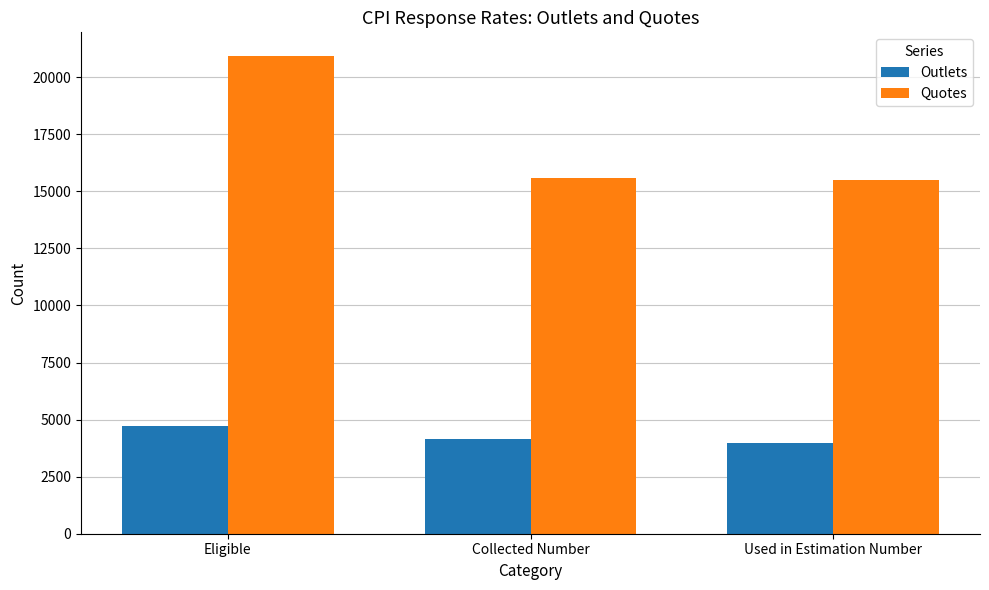

How many groups of bars are there?

3